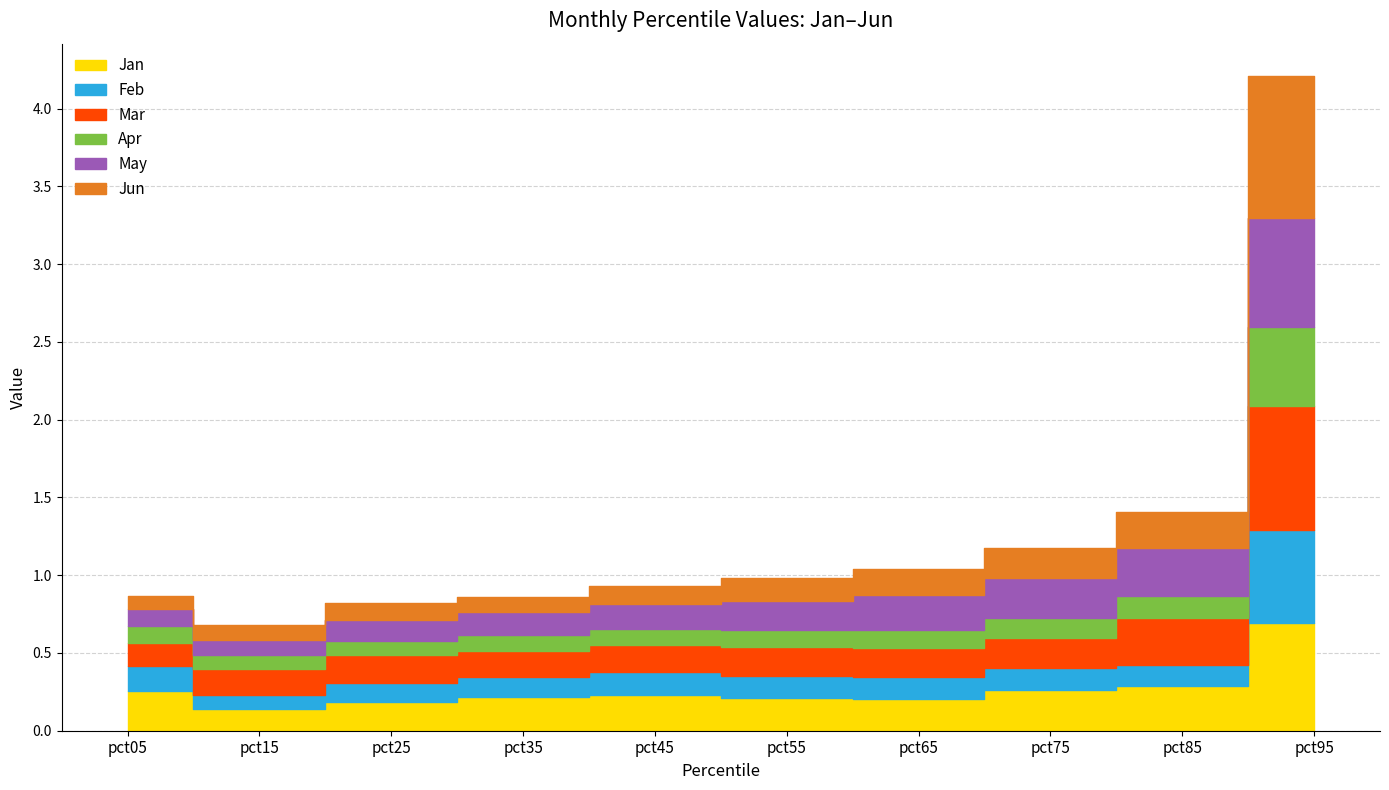

What is the smallest value displayed?

0.1